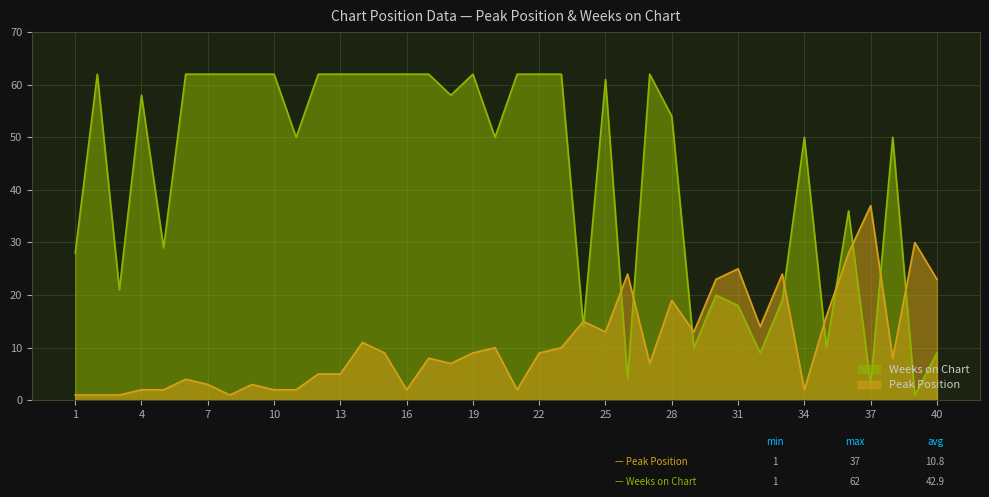

Reading left to right, transcribe all the data shown in this chart.

Peak Position: 1=1	2=1	3=1	4=2	5=2	6=4	7=3	8=1	9=3	10=2	11=2	12=5	13=5	14=11	15=9	16=2	17=8	18=7	19=9	20=10	21=2	22=9	23=10	24=15	25=13	26=24	27=7	28=19	29=13	30=23	31=25	32=14	33=24	34=2	35=16	36=28	37=37	38=8	39=30	40=23
Weeks on Chart: 1=28	2=62	3=21	4=58	5=29	6=62	7=62	8=62	9=62	10=62	11=50	12=62	13=62	14=62	15=62	16=62	17=62	18=58	19=62	20=50	21=62	22=62	23=62	24=14	25=61	26=4	27=62	28=54	29=10	30=20	31=18	32=9	33=19	34=50	35=10	36=36	37=3	38=50	39=1	40=9